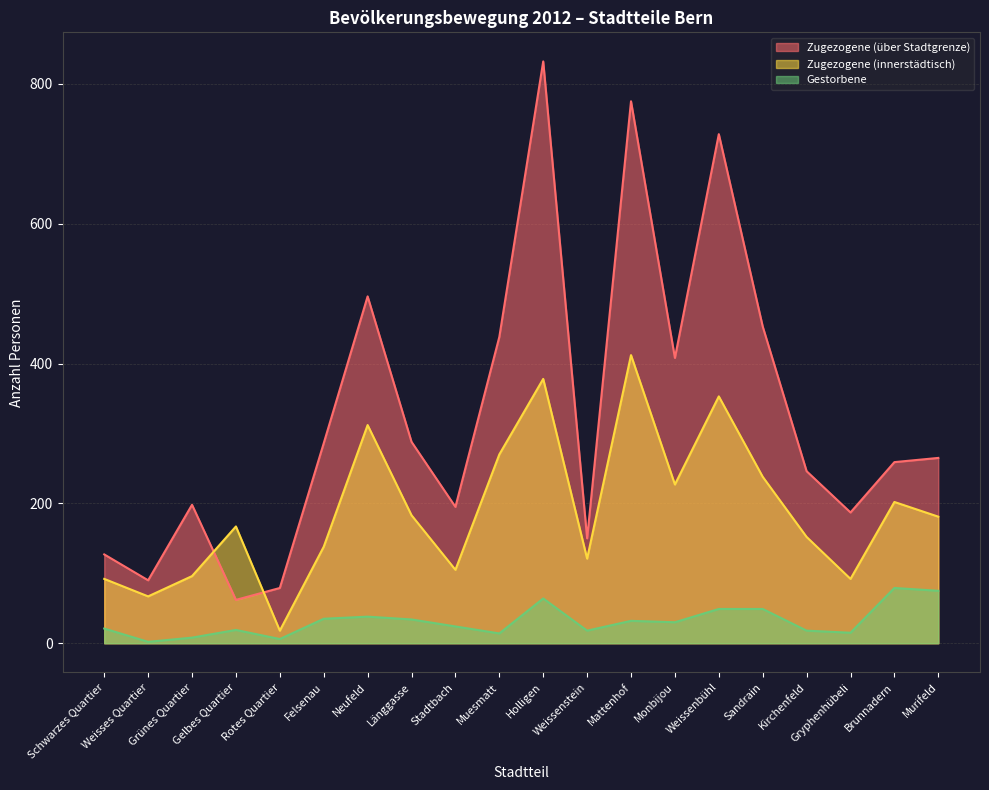

Reading left to right, transcribe all the data shown in this chart.

Zugezogene (über Stadtgrenze): Schwarzes Quartier=127	Weisses Quartier=90	Grünes Quartier=198	Gelbes Quartier=62	Rotes Quartier=79	Felsenau=286	Neufeld=496	Länggasse=288	Stadtbach=195	Muesmatt=438	Holligen=832	Weissenstein=150	Mattenhof=775	Monbijou=408	Weissenbühl=728	Sandrain=453	Kirchenfeld=246	Gryphenhübeli=187	Brunnadern=259	Murifeld=265
Zugezogene (innerstädtisch): Schwarzes Quartier=92	Weisses Quartier=67	Grünes Quartier=96	Gelbes Quartier=167	Rotes Quartier=18	Felsenau=138	Neufeld=312	Länggasse=183	Stadtbach=105	Muesmatt=270	Holligen=378	Weissenstein=121	Mattenhof=412	Monbijou=227	Weissenbühl=353	Sandrain=238	Kirchenfeld=152	Gryphenhübeli=92	Brunnadern=202	Murifeld=181
Gestorbene: Schwarzes Quartier=21	Weisses Quartier=2	Grünes Quartier=8	Gelbes Quartier=19	Rotes Quartier=6	Felsenau=35	Neufeld=38	Länggasse=34	Stadtbach=24	Muesmatt=14	Holligen=64	Weissenstein=18	Mattenhof=32	Monbijou=30	Weissenbühl=49	Sandrain=49	Kirchenfeld=18	Gryphenhübeli=15	Brunnadern=79	Murifeld=75